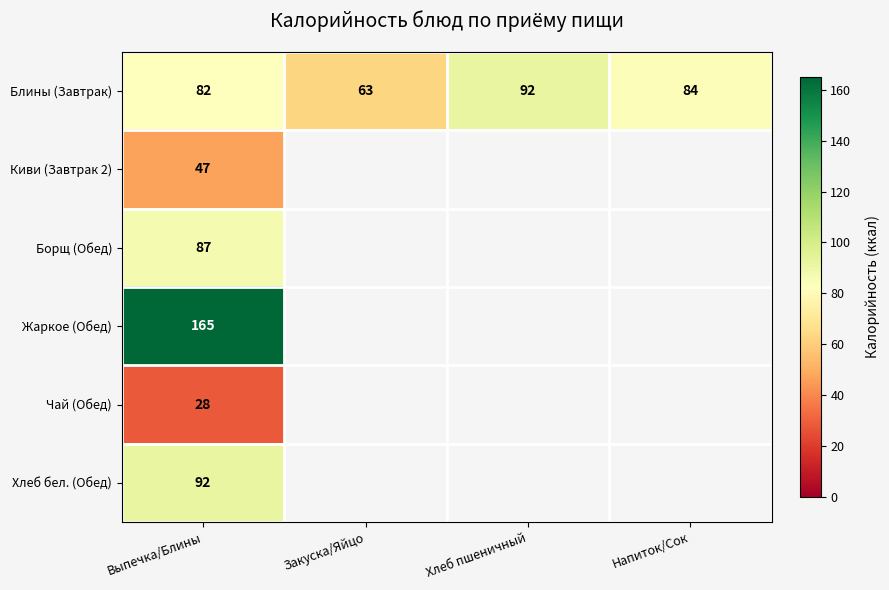

What is the spread (max minus min) of values at Выпечка/Блины?

137